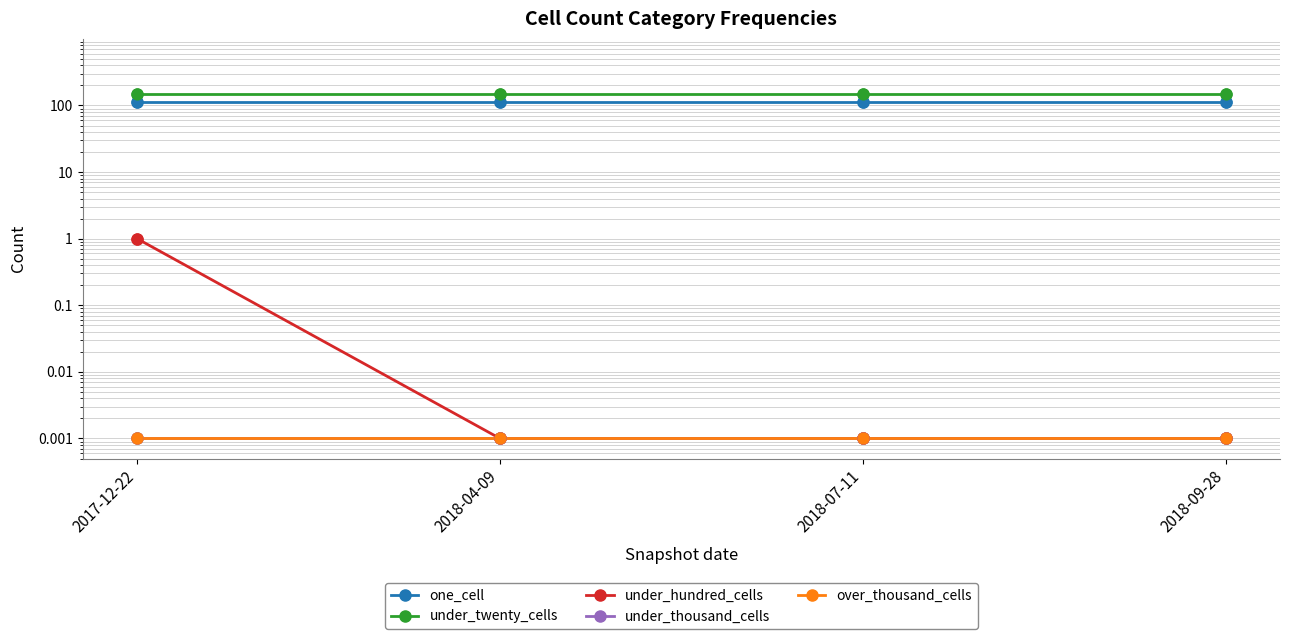

Is the value of over_thousand_cells at 2018-09-28 greater than the value of under_hundred_cells at 2018-04-09?

No